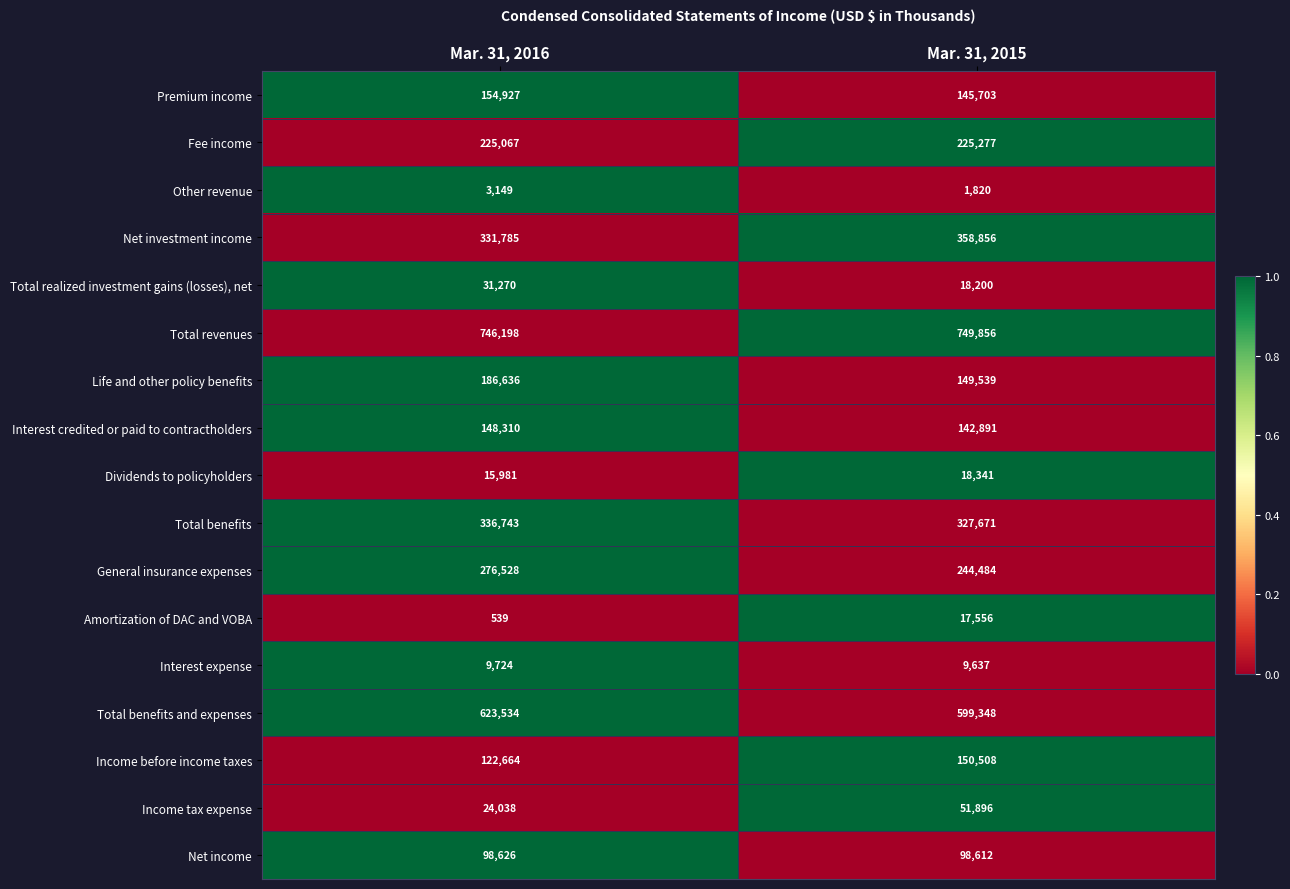

Is the value of Total benefits and expenses at Mar. 31, 2015 greater than the value of Income tax expense at Mar. 31, 2016?

Yes